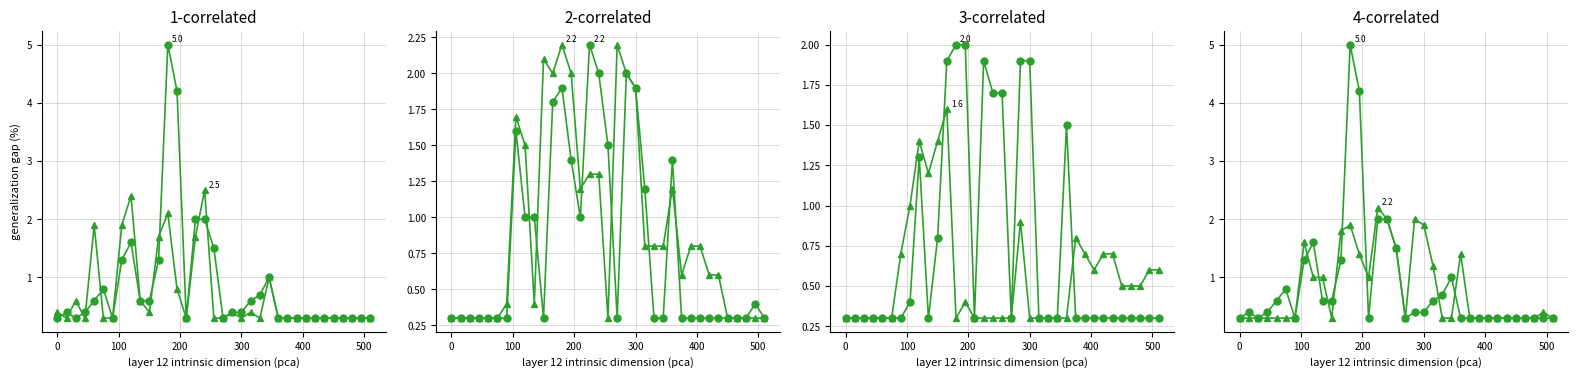

The 2.515 range bin series shows 1.1 at 13. True or false?

False